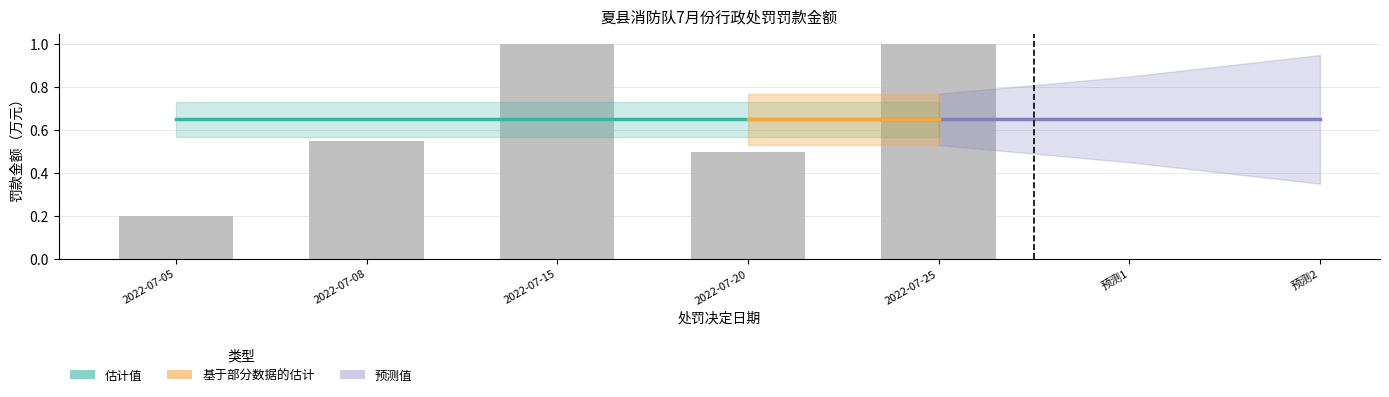

Are the bars horizontal?

No